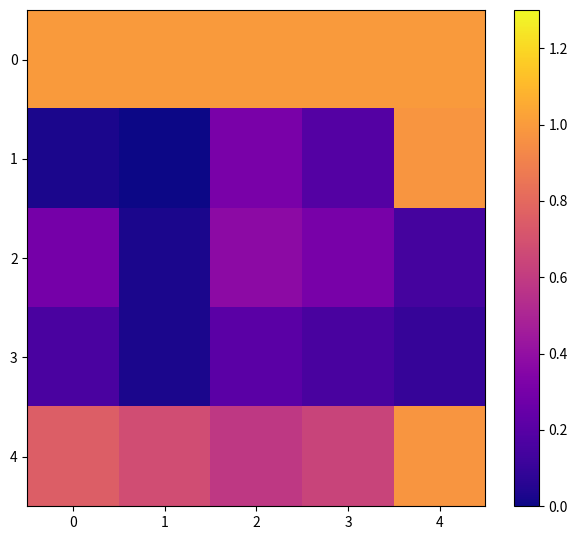

What is the greatest value displayed?

1.0